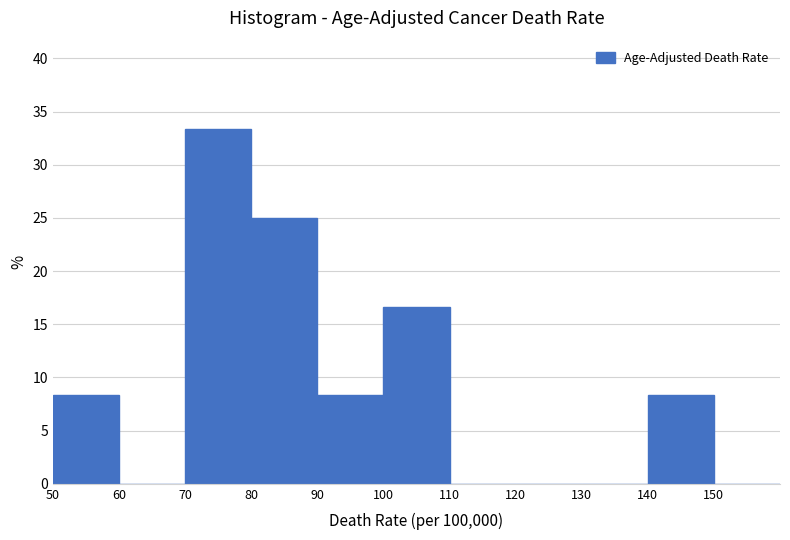

How tall is the bar that spans 50 to 60 on the x-axis? The values are not printed on the chart, so give them approximately, as read against the axis.

8.5